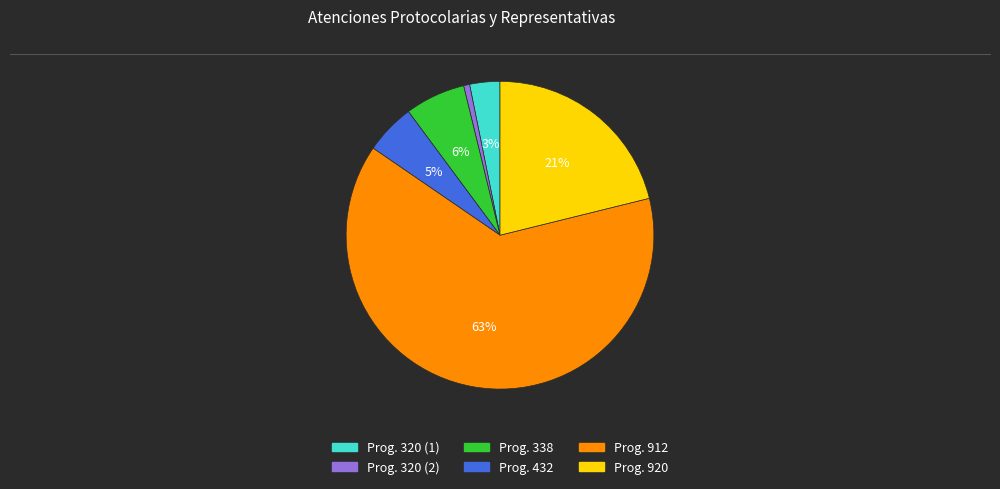

Do Prog. 912 and Prog. 320 (2) together represent more than half of the pie?

Yes